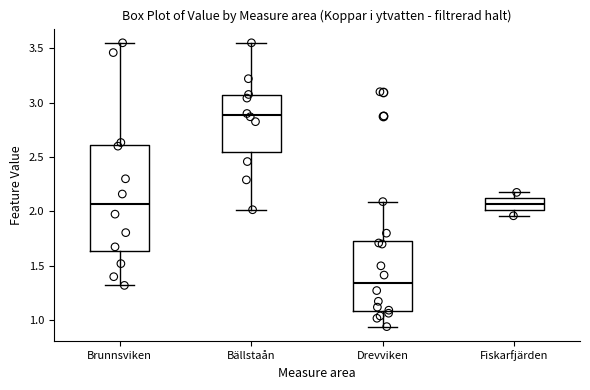

Reading left to right, read every box against the y-axis: the position of its median line, the range the box covers, and the ends of its whiskers. The values are not printed on the chart, so give them approximately, as read against the axis.

Brunnsviken: median 2.05, box 1.65 to 2.60, whiskers 1.30 to 3.55
Bällstaån: median 2.90, box 2.55 to 3.05, whiskers 2.00 to 3.55
Drevviken: median 1.35, box 1.10 to 1.75, whiskers 0.95 to 2.10
Fiskarfjärden: median 2.05, box 2.00 to 2.10, whiskers 1.95 to 2.20